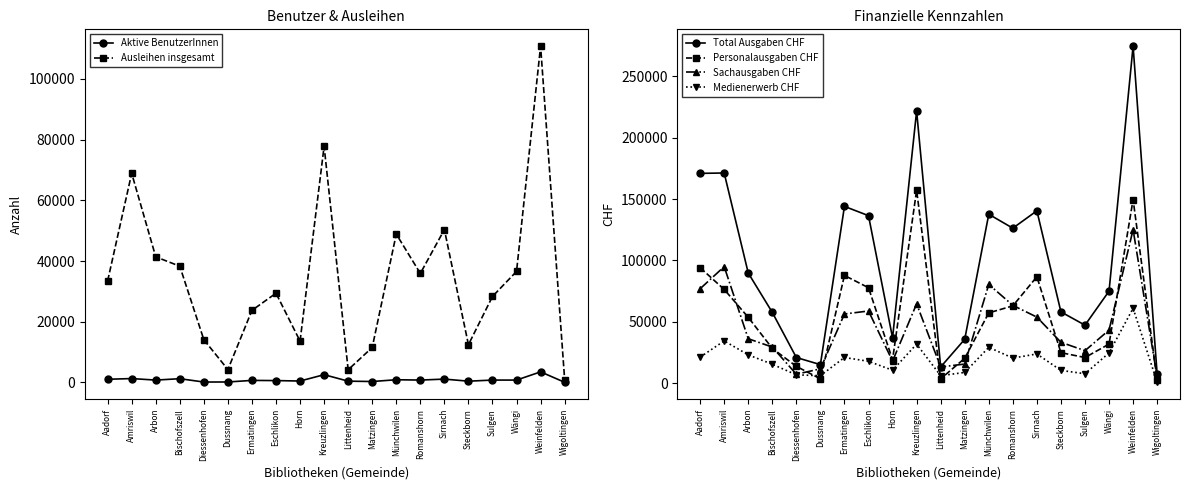

At Romanshorn, list the series in order from smallest to largest.

Aktive BenutzerInnen, Medienerwerb CHF, Ausleihen insgesamt, Personalausgaben CHF, Sachausgaben CHF, Total Ausgaben CHF